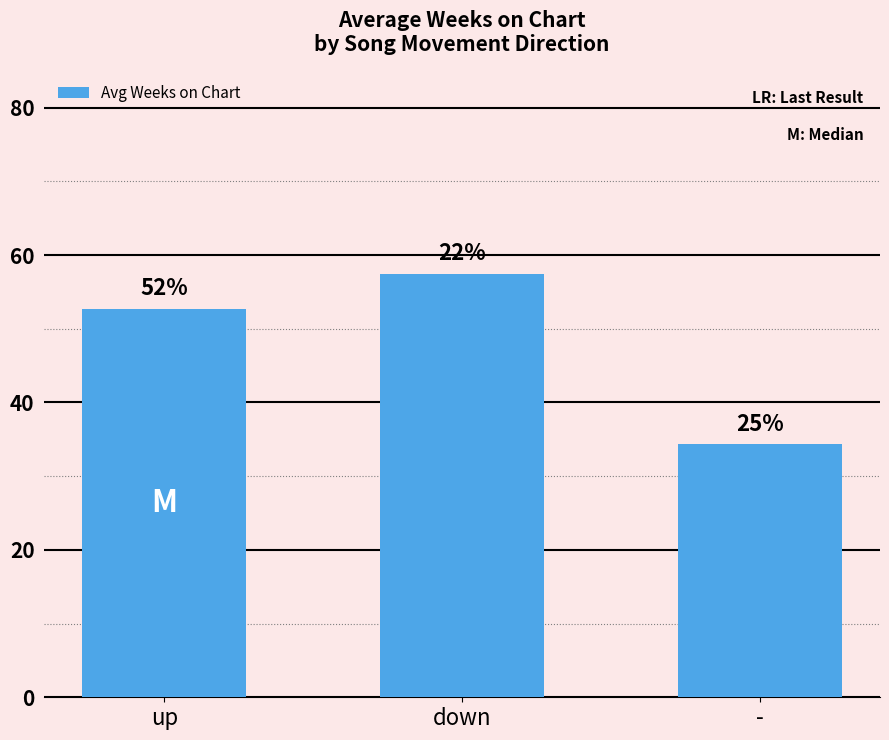

Rank the categories by value from highest to lowest.

down, up, -